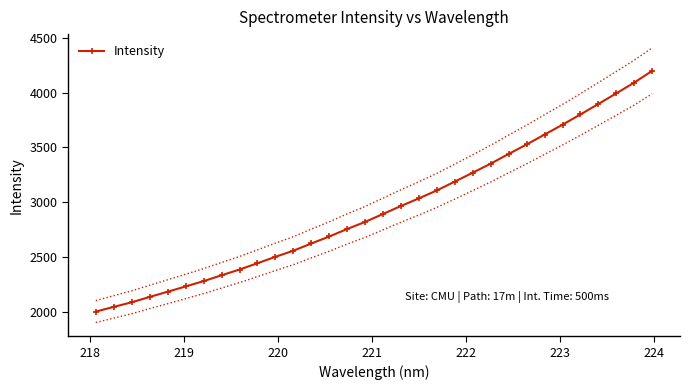

Count the number of values greater than 2893.

16